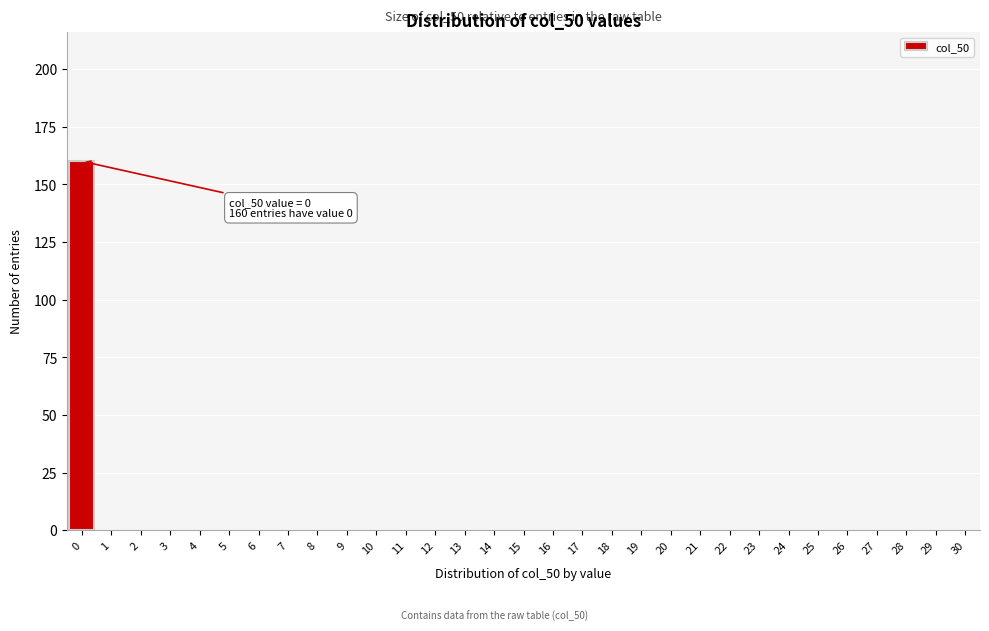

The chart shows a value of 95 at 27. True or false?

False